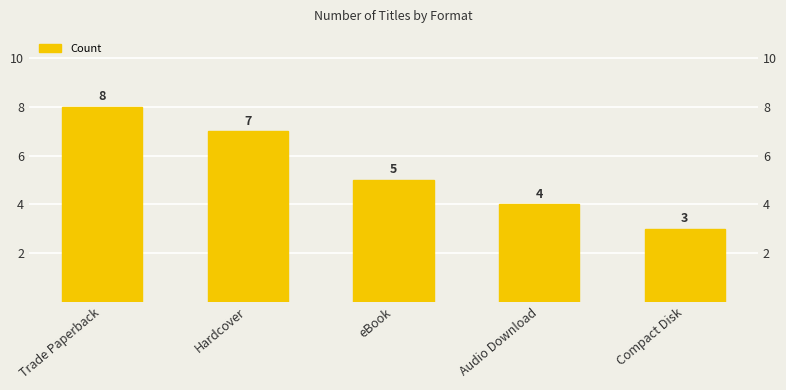

Count the number of values greater than 5.

2